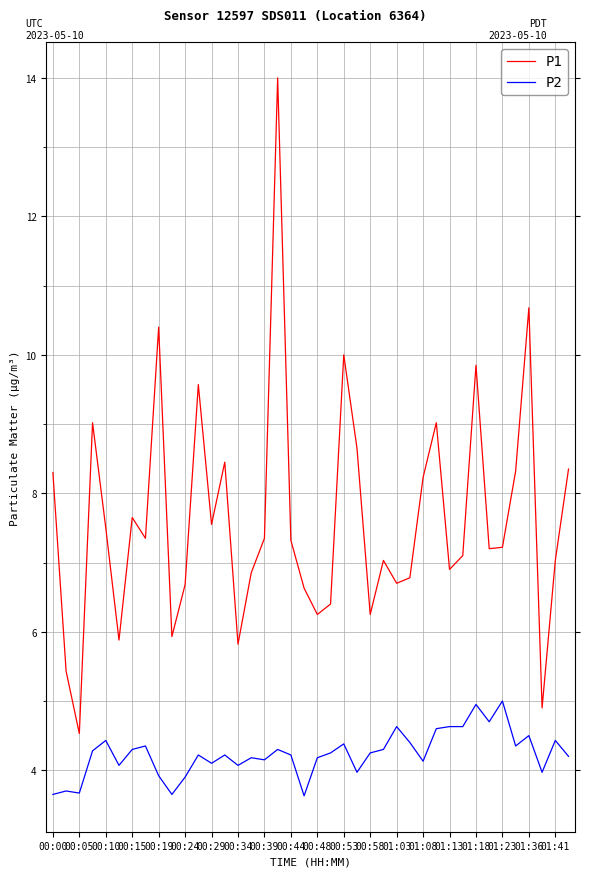

How many interior local valleys does the P2 series have?

12